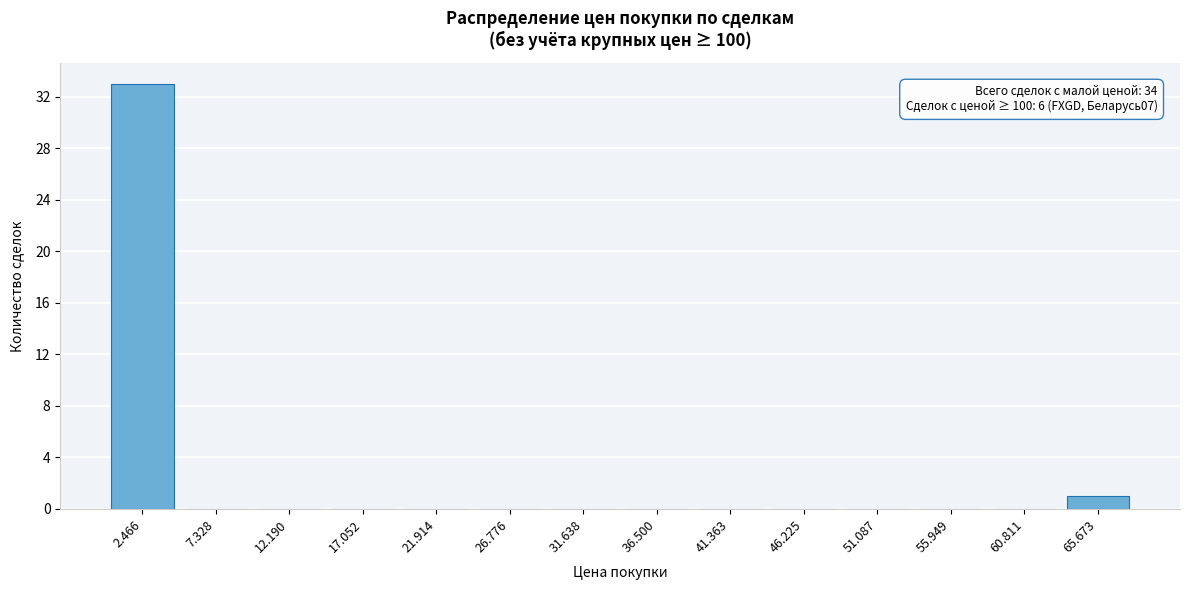

Reading left to right, transcribe all the data shown in this chart.

2.466=33	7.328=0	12.190=0	17.052=0	21.914=0	26.776=0	31.638=0	36.500=0	41.363=0	46.225=0	51.087=0	55.949=0	60.811=0	65.673=1